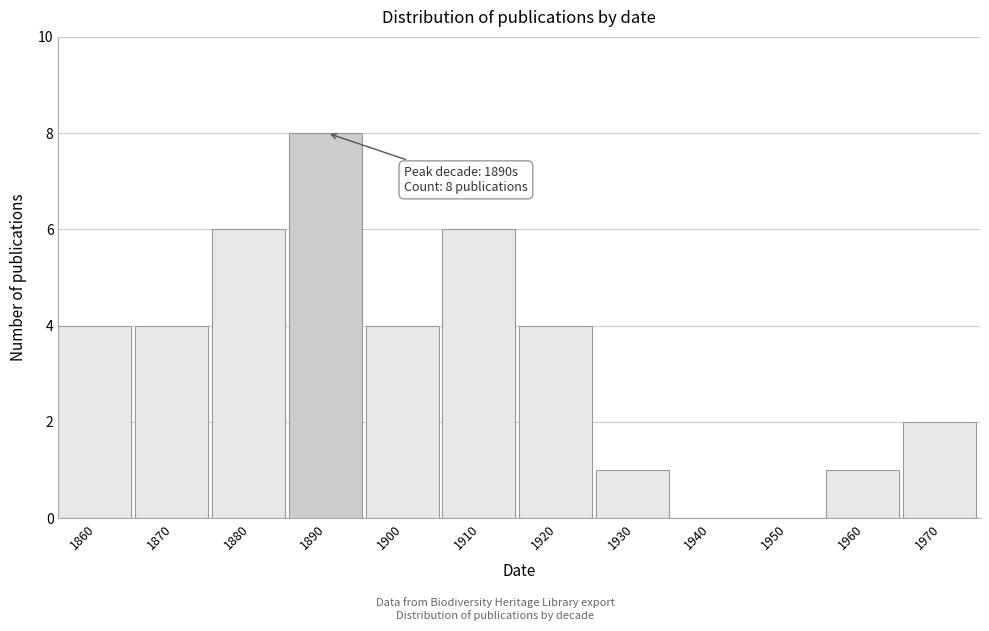

Reading right to left, list all the values displayed in this chart.

1970=2	1960=1	1950=0	1940=0	1930=1	1920=4	1910=6	1900=4	1890=8	1880=6	1870=4	1860=4